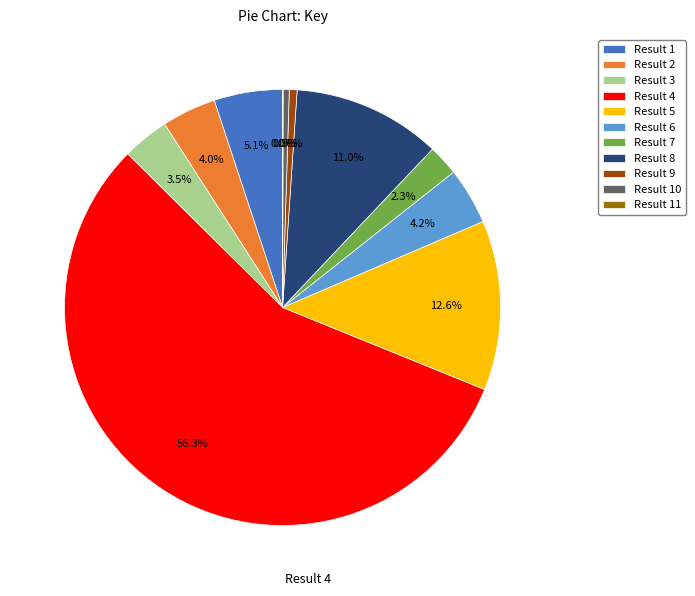

Which slice is the largest?

Result 4